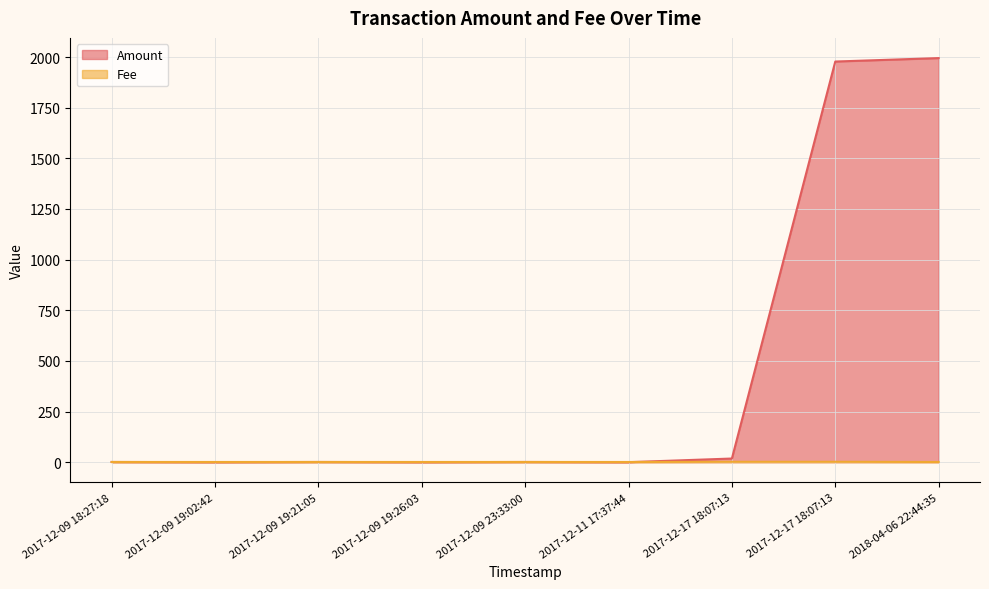

List the labels in order of Fee value, largest first.

2017-12-17 18:07:13, 2017-12-17 18:07:13, 2017-12-09 18:27:18, 2017-12-09 19:02:42, 2017-12-09 19:21:05, 2017-12-09 19:26:03, 2017-12-09 23:33:00, 2017-12-11 17:37:44, 2018-04-06 22:44:35